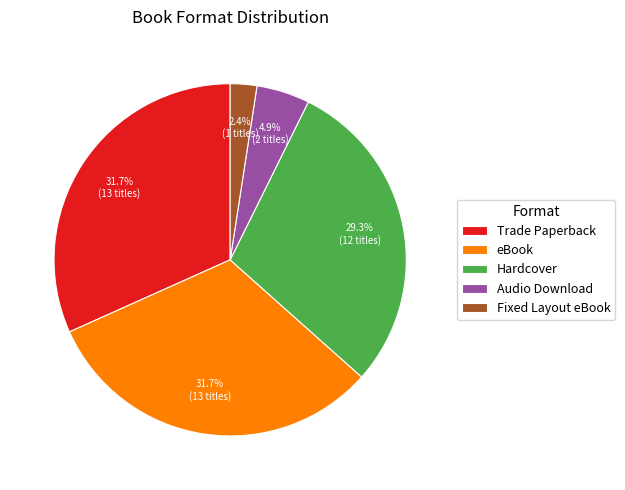

To the nearest percent, what is the average slice percentage?

20%